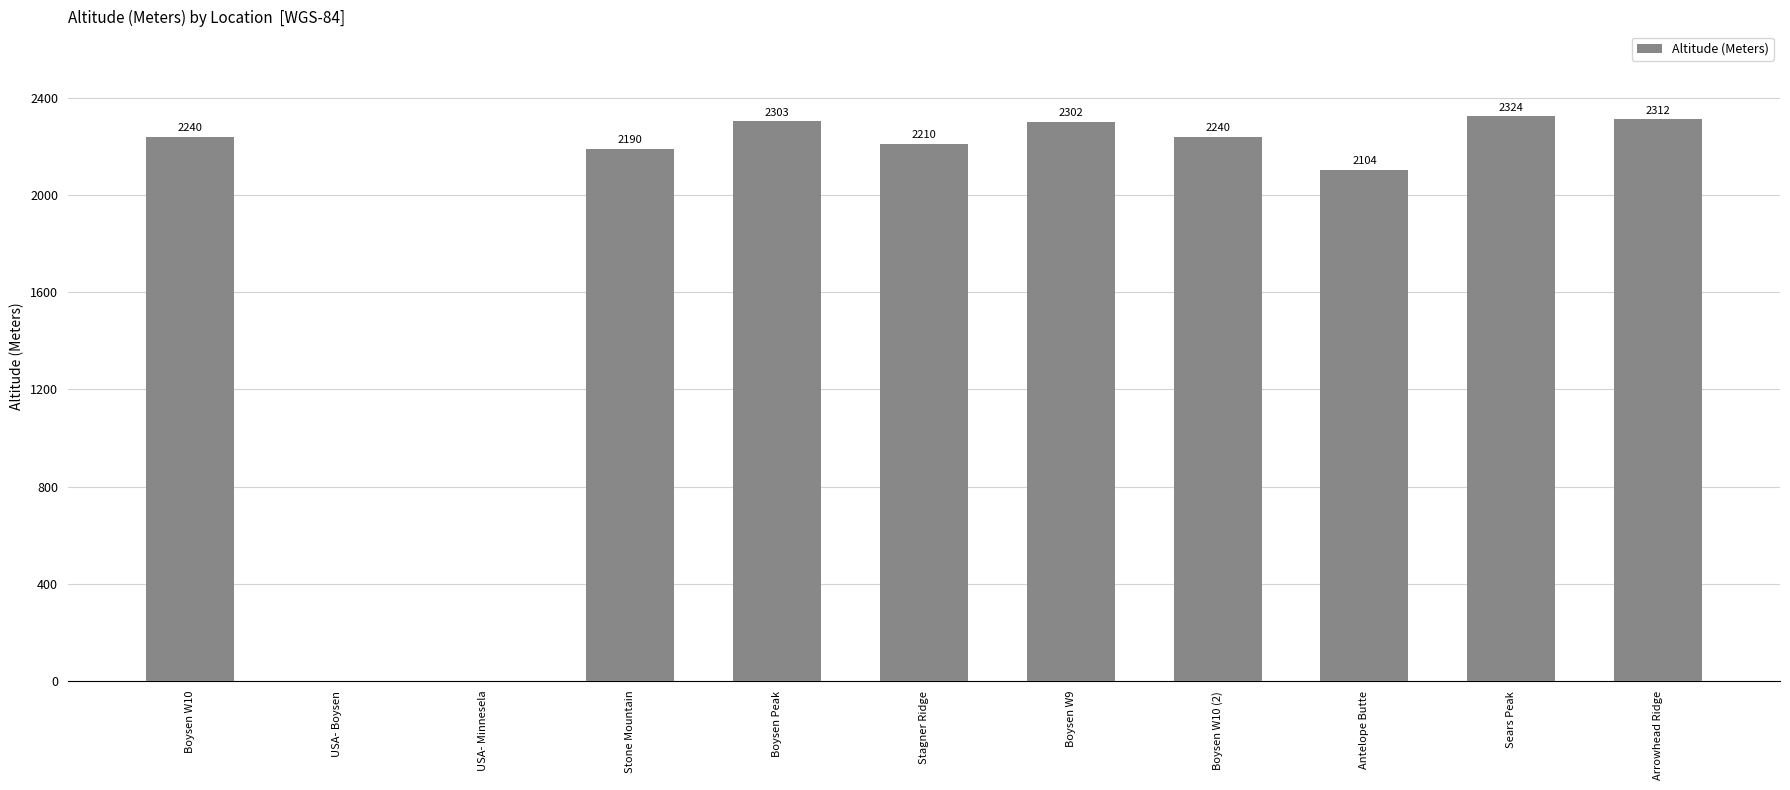

What is the difference between the values at USA- Boysen and Boysen W9?

2302